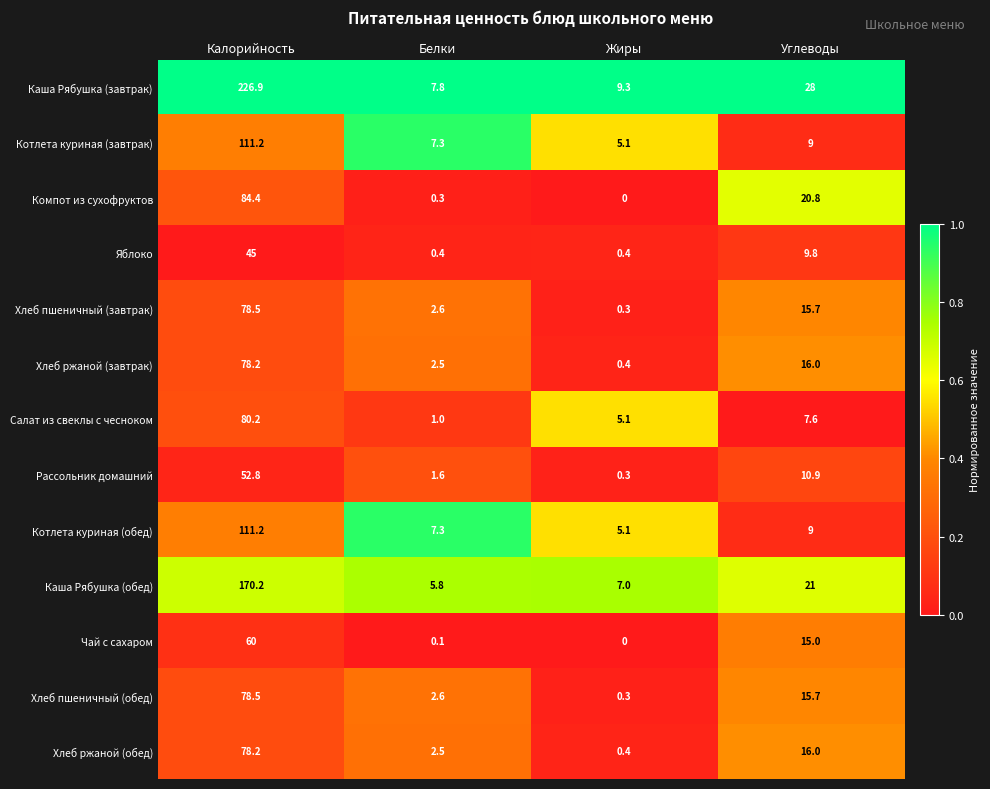

Which category has the lowest value across all series?

Жиры